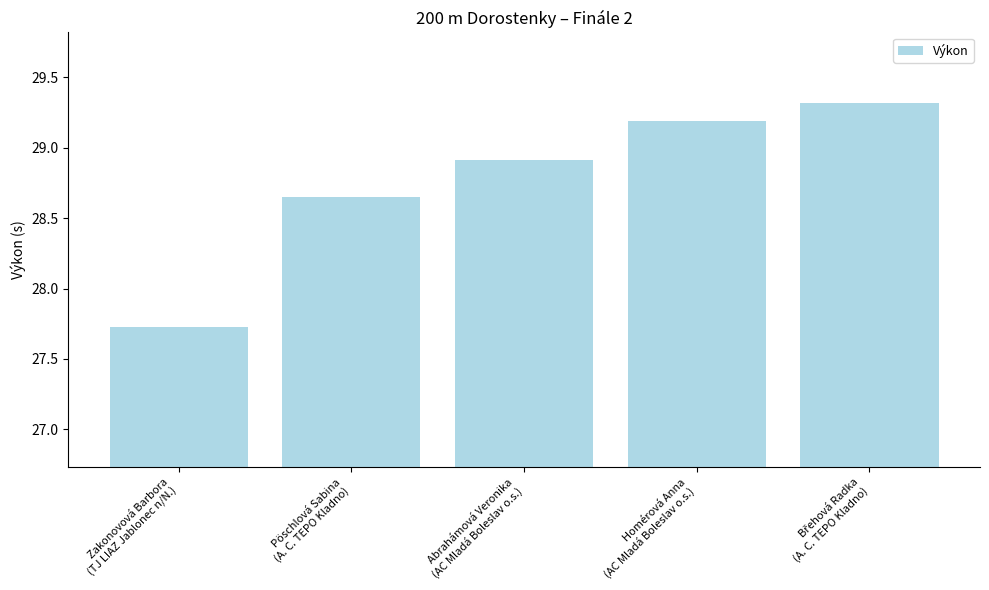

What position from the right is Abrahámová Veronika
(AC Mladá Boleslav o.s.)?

3